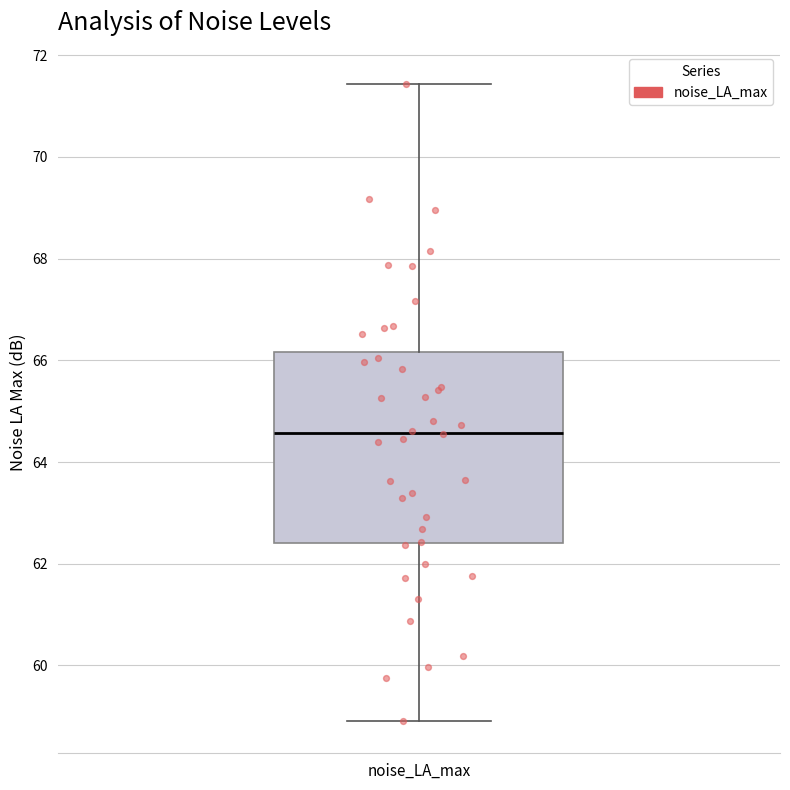

Transcribe this box plot: give where the median line is, the range the box spans, and where the two whiskers end, as read against the y-axis. The values are not printed on the chart, so give them approximately, as read against the axis.

median 64.6, box 62.4 to 66.2, whiskers 59.0 to 71.4